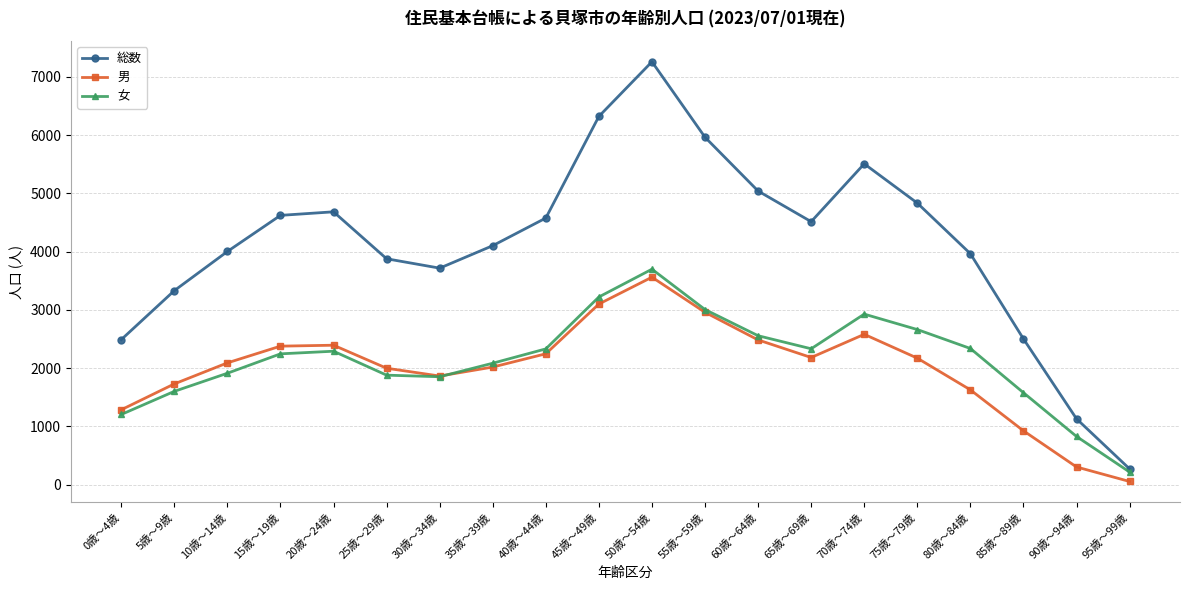

After their last crossing, which series has the higher values: 男 or 女?

女